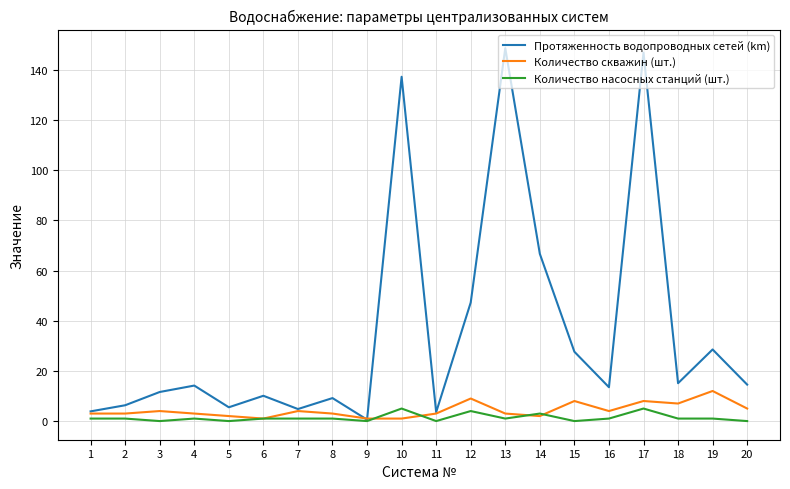

What are all the series names shown in the legend?

Протяженность водопроводных сетей (km), Количество скважин (шт.), Количество насосных станций (шт.)